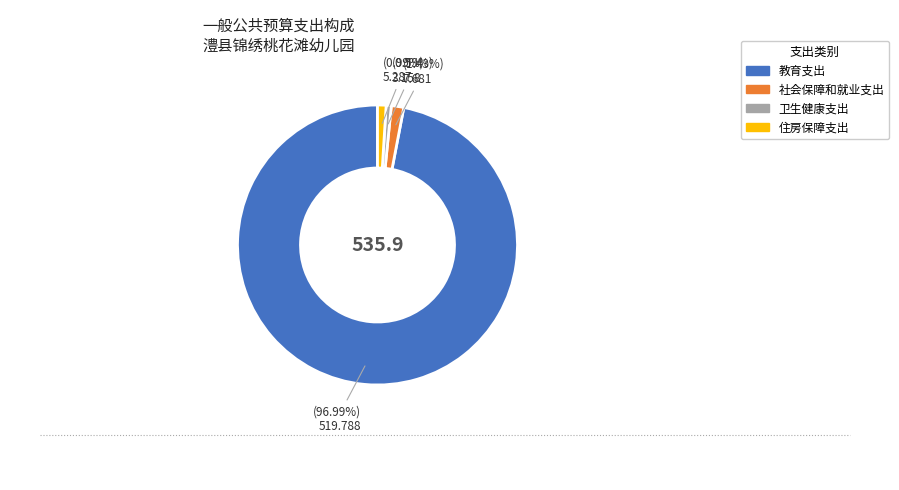

How many slices are in this pie chart?

4